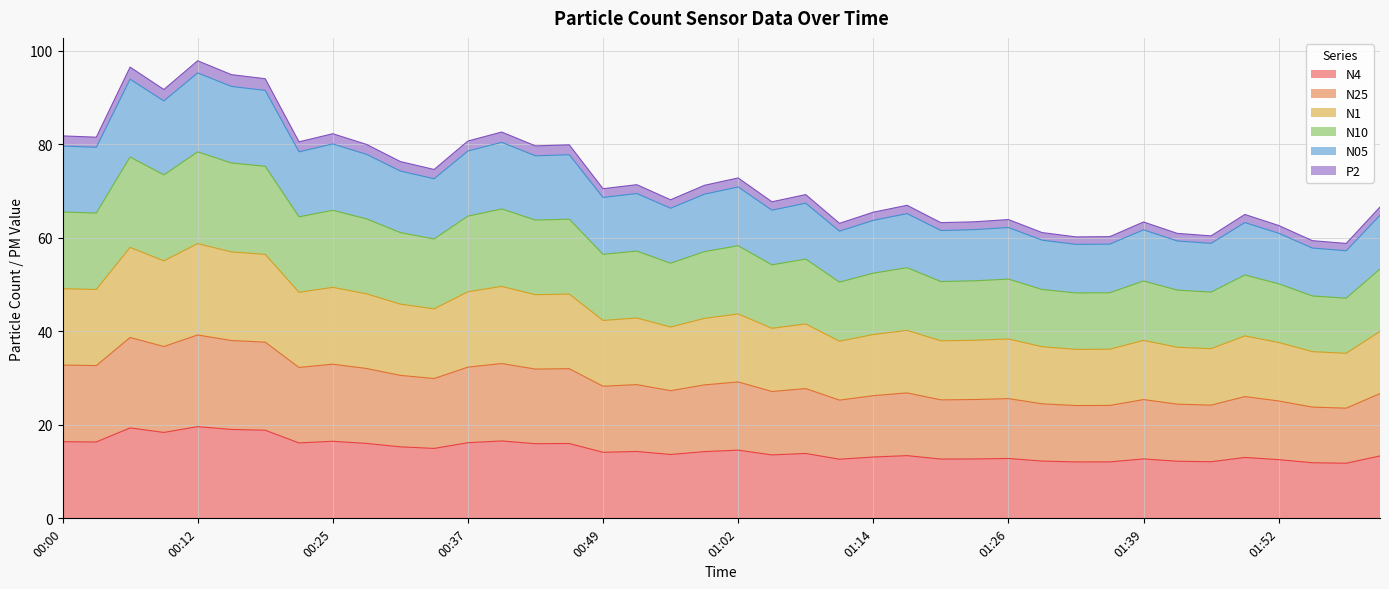

Does the chart display data point markers on the line(s)?

No